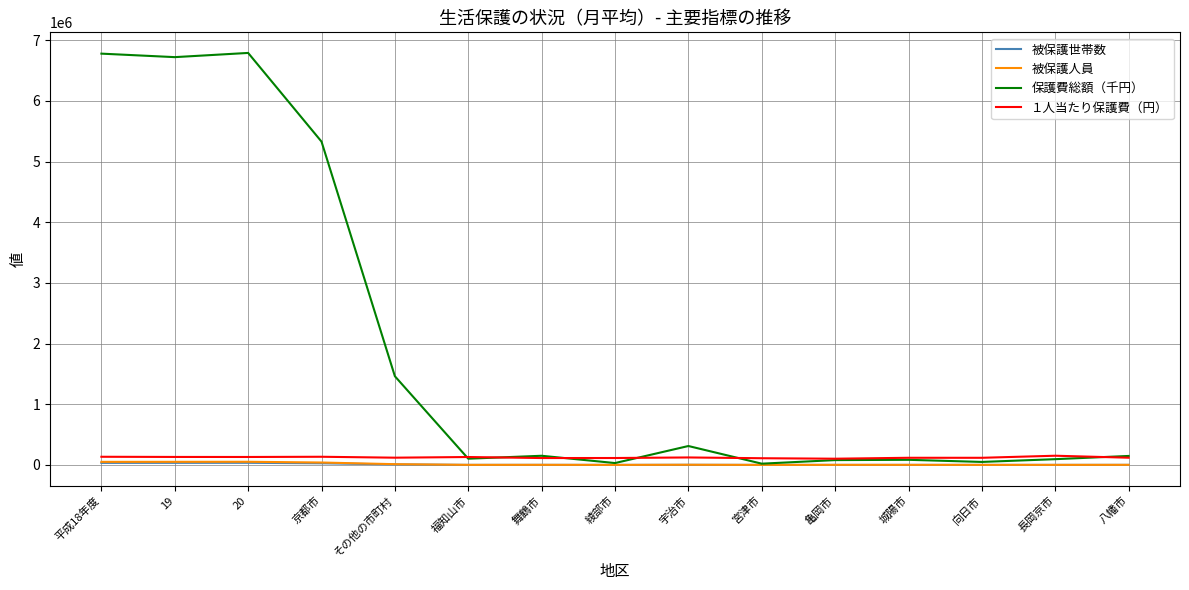

Which series changed the most between 京都市 and 宇治市?

保護費総額（千円）